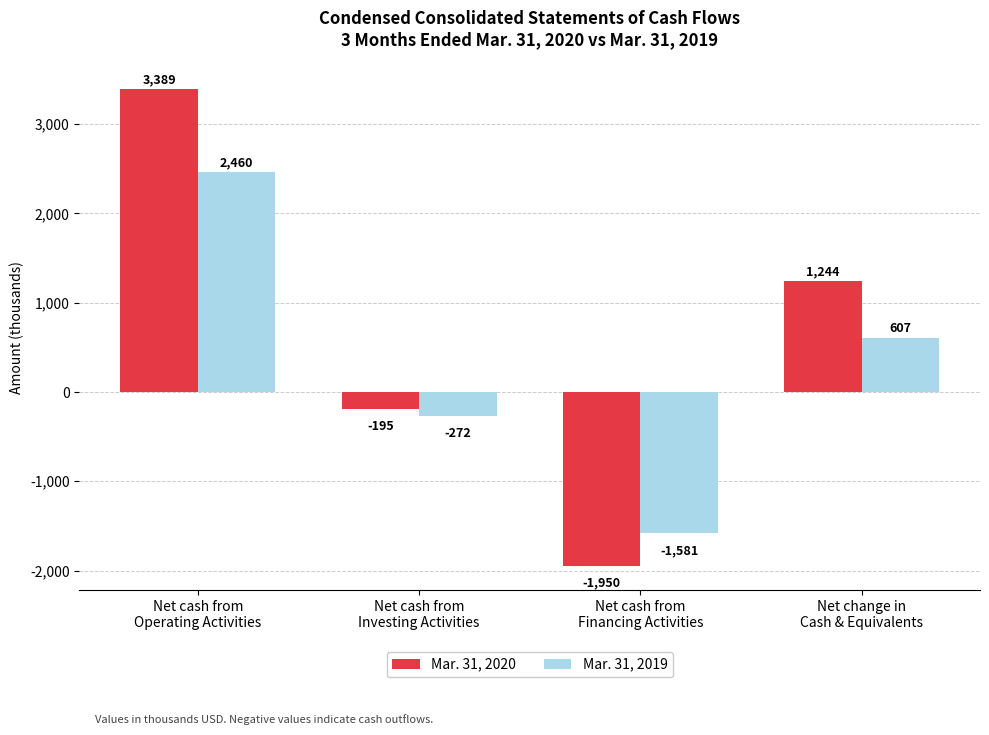

What is the sum of the Mar. 31, 2020 values at Net cash from
Operating Activities and Net change in
Cash & Equivalents?

4633